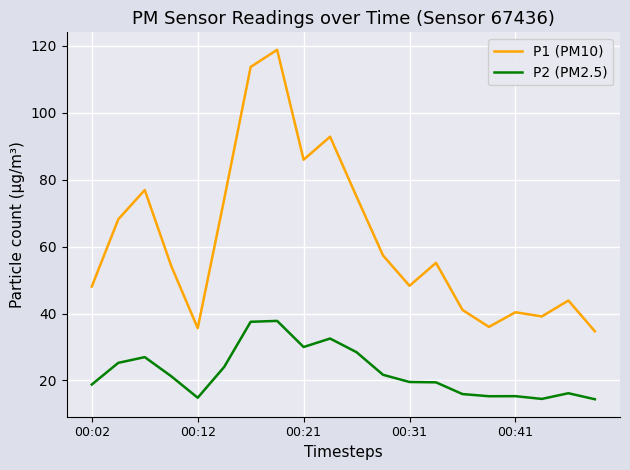

True or false: P1 (PM10) and P2 (PM2.5) intersect in this chart.

False